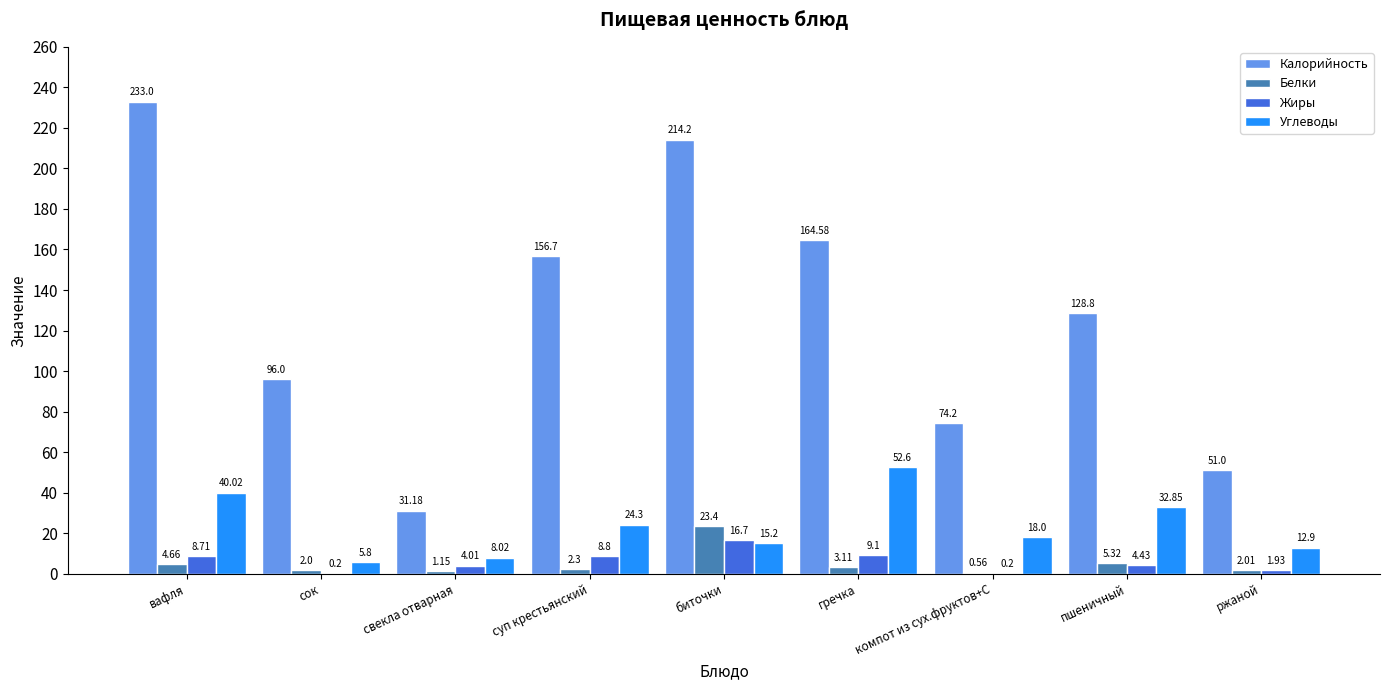

Between вафля and пшеничный, which series saw the biggest shift?

Калорийность